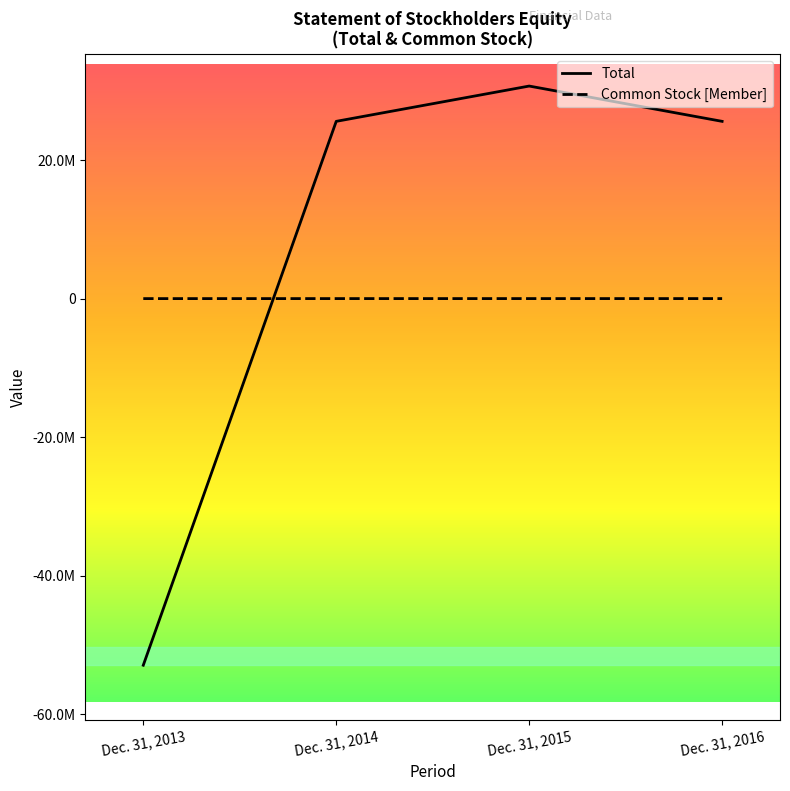

Reading left to right, transcribe all the data shown in this chart.

Total: -52910500	25581507	30675510	25581507
Common Stock [Member]: 101	2021	2748	2748